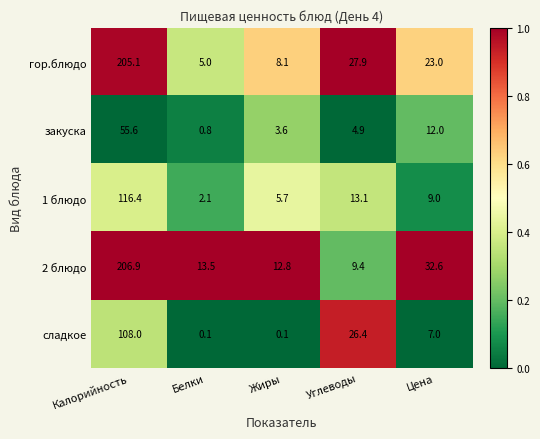

How many data points in сладкое are less than 7?

2